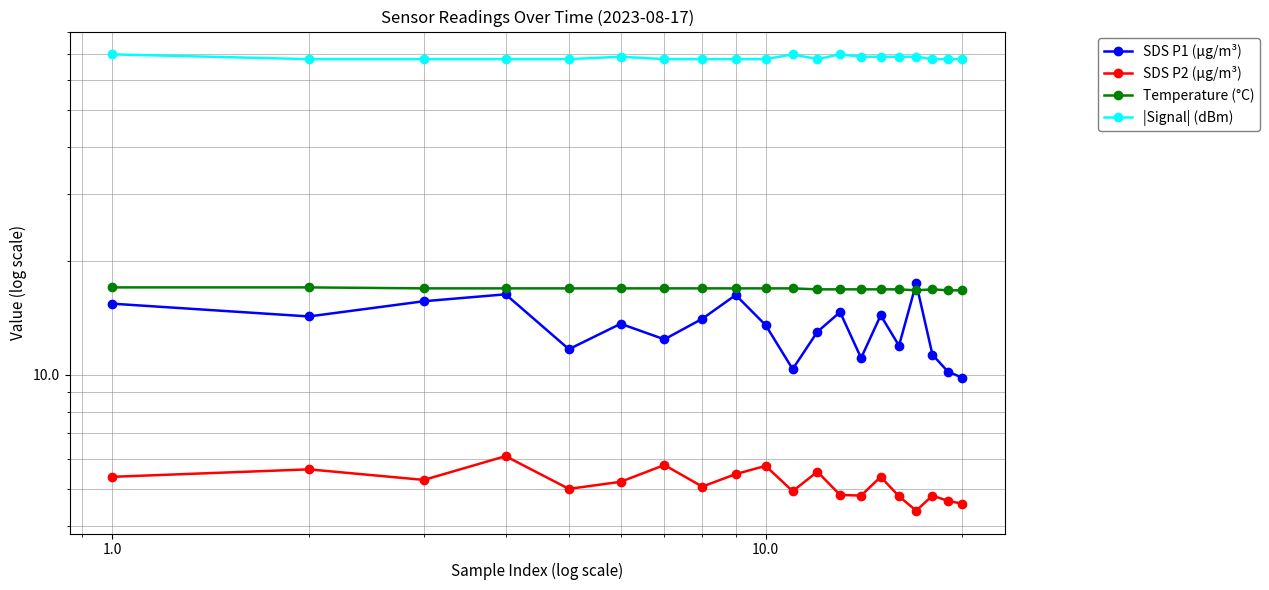

Rank the series by their maximum value, from lowest to highest.

SDS P2 (µg/m³), Temperature (°C), SDS P1 (µg/m³), |Signal| (dBm)